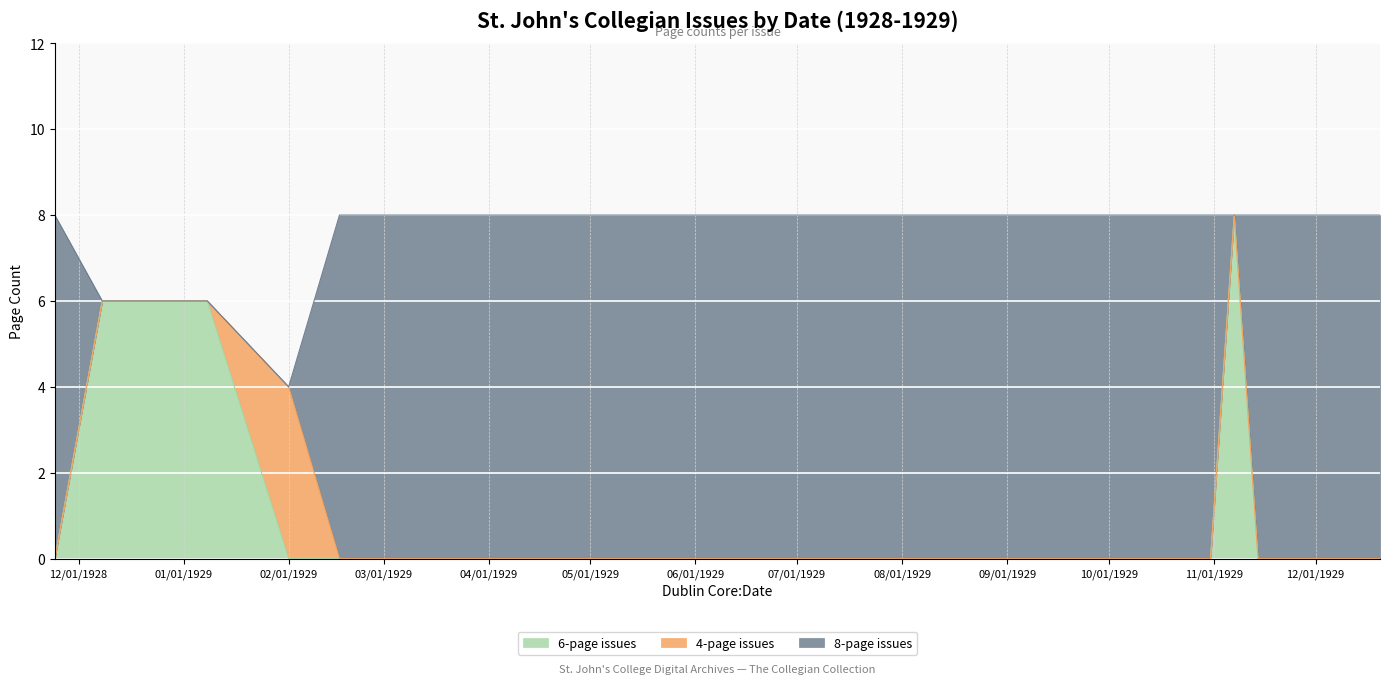

True or false: 8-page issues has a value of 8 at 1929-05-17.

True